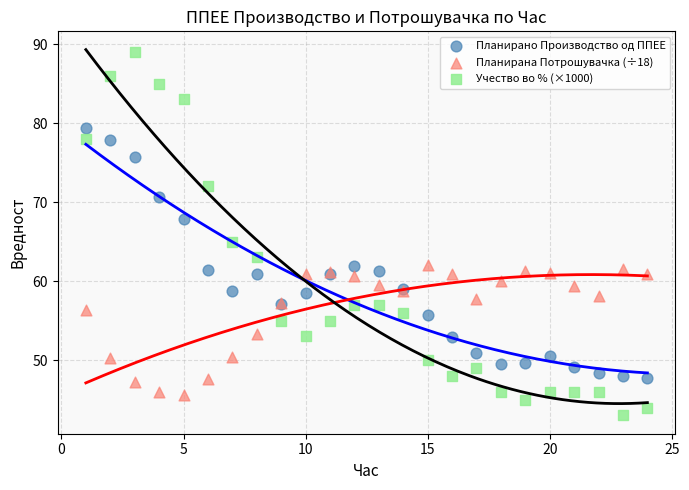

Which series has the largest Y range (max minus min)?

Учество во % (×1000)